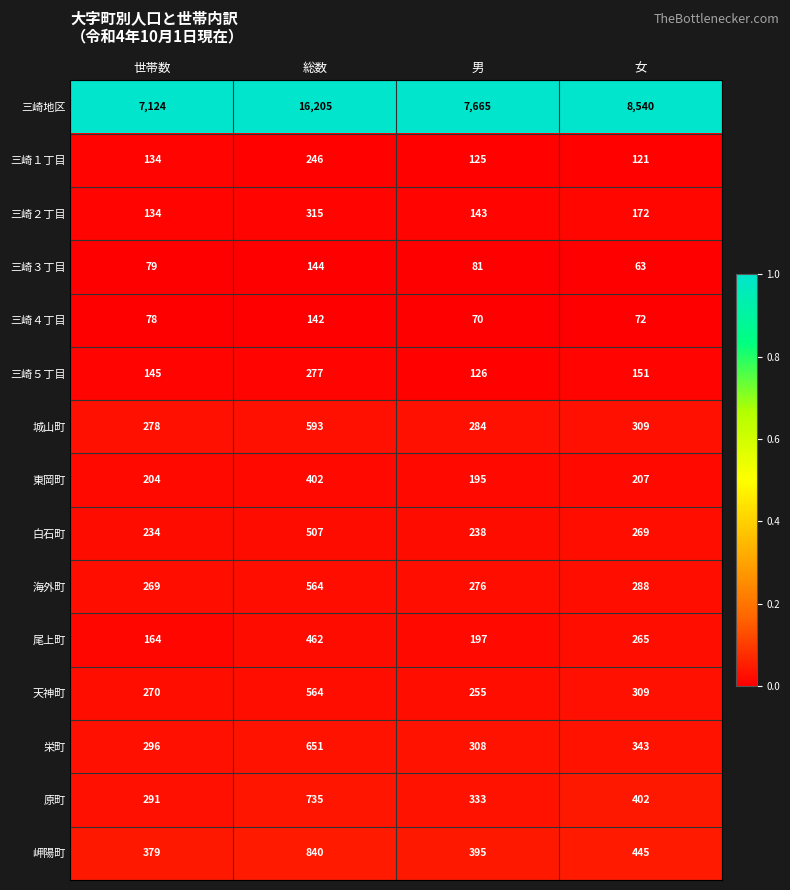

Which series has the widest spread of values?

三崎地区